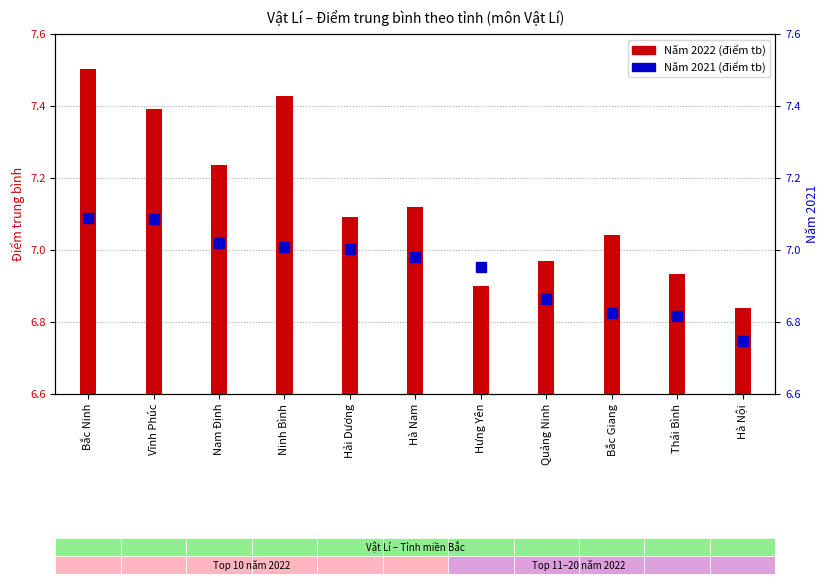

What is the spread (max minus min) of values at Hải Dương?

0.1